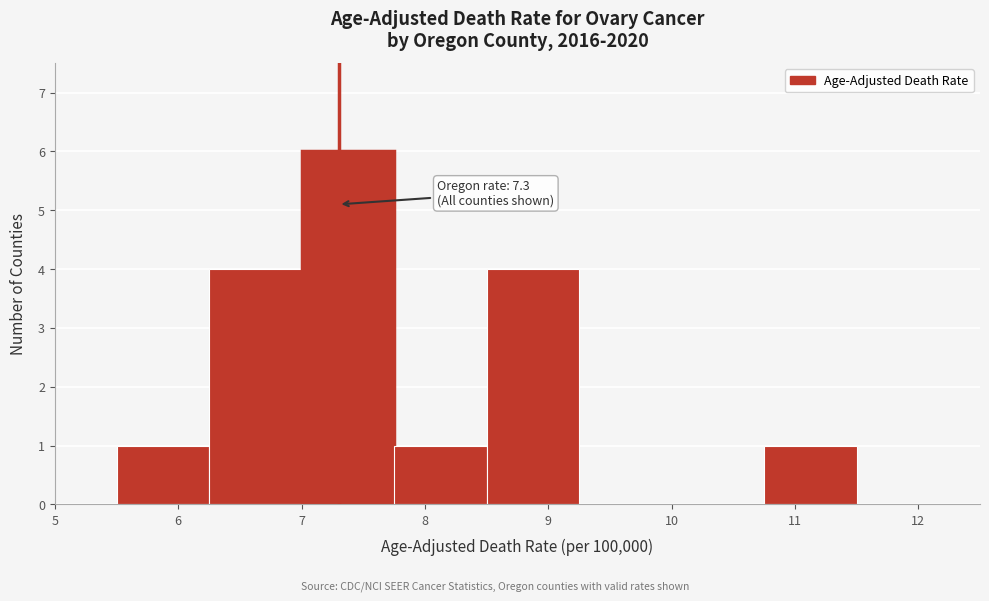

Which range on the x-axis has the tallest bar?

7.00 to 7.75